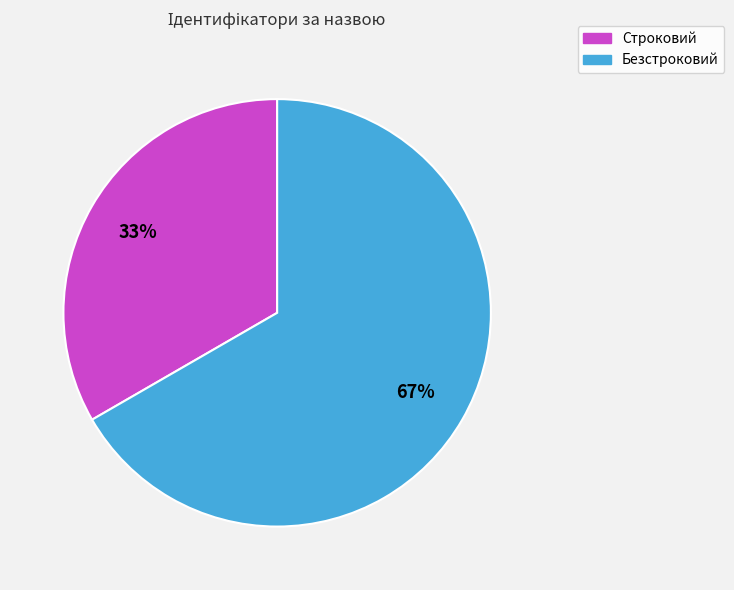

Which slice is the largest?

Безстроковий